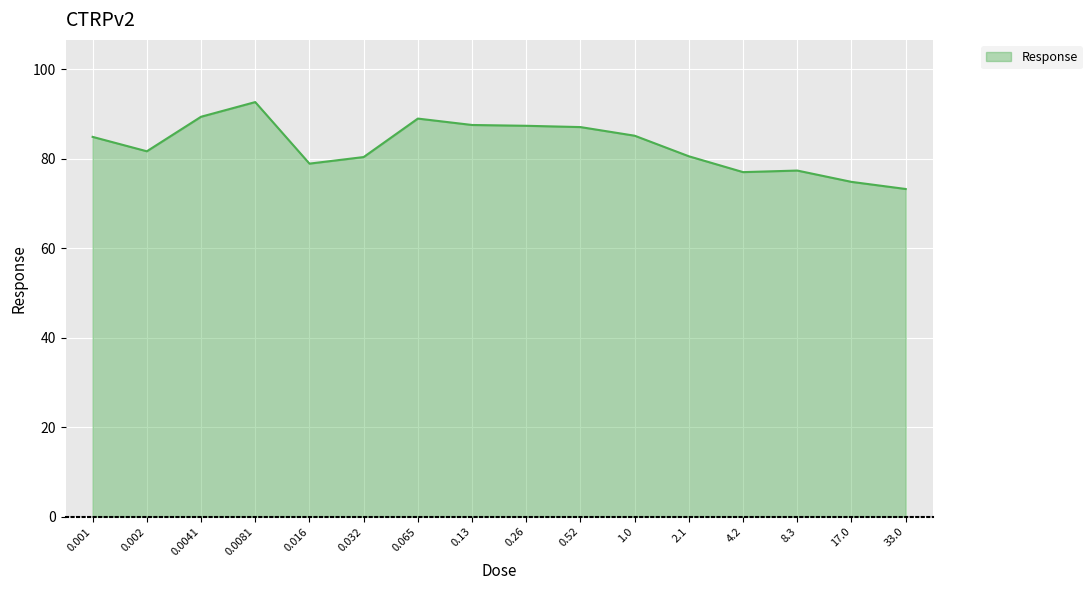

Does the chart display data point markers on the line(s)?

No